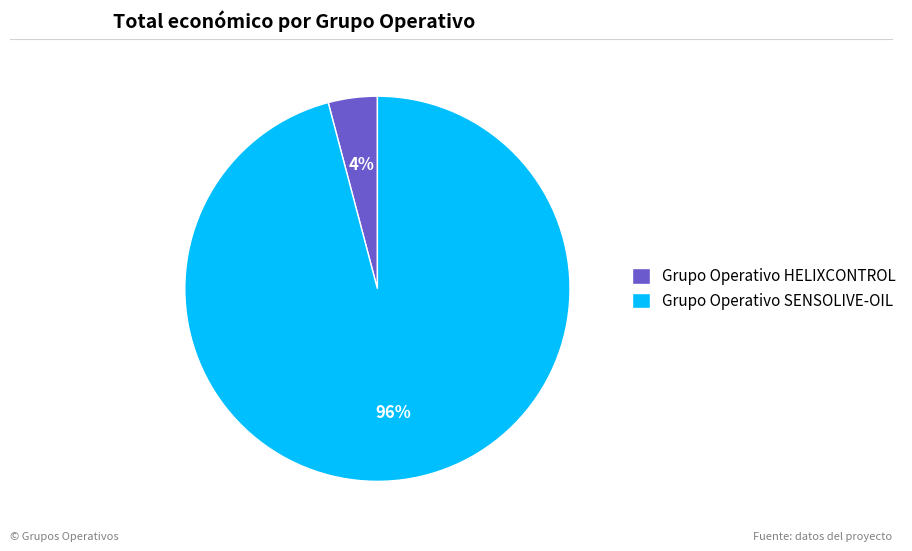

To the nearest percent, what percentage of the pie is Grupo Operativo SENSOLIVE-OIL?

96%